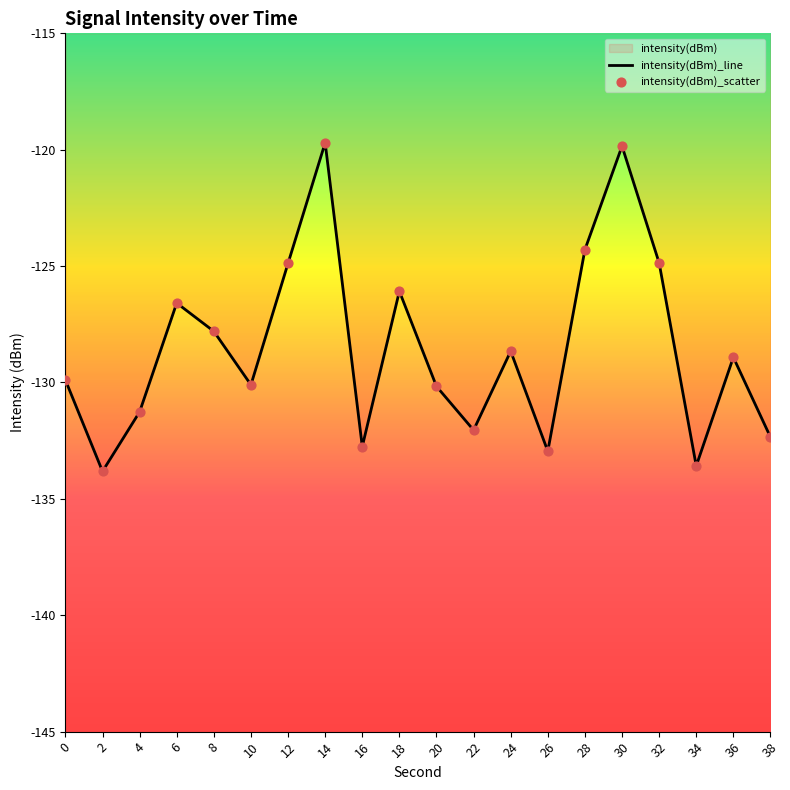

What is the change in value from 20 to 26?

-2.8